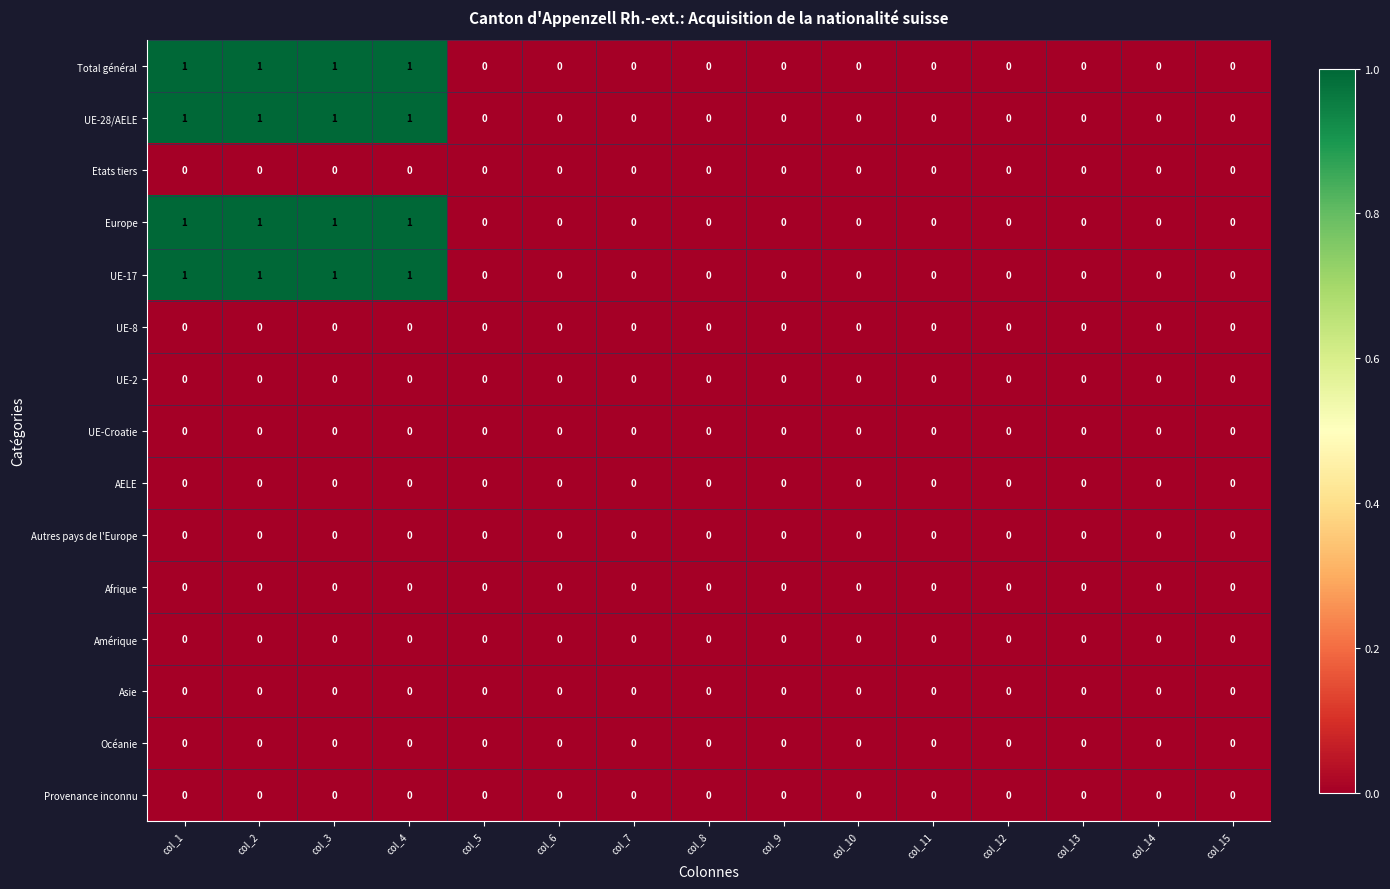

The value of Asie at col_2 is 0. True or false?

True